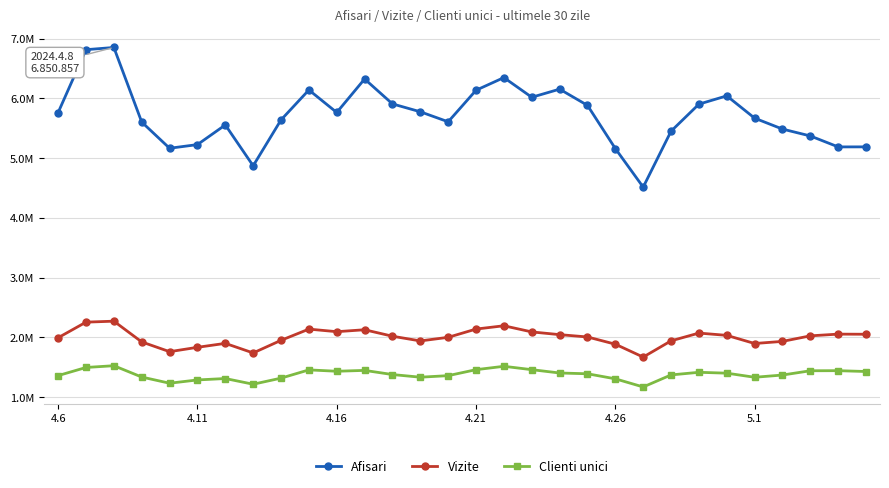

What is the lowest value of the Clienti unici series?

1169821